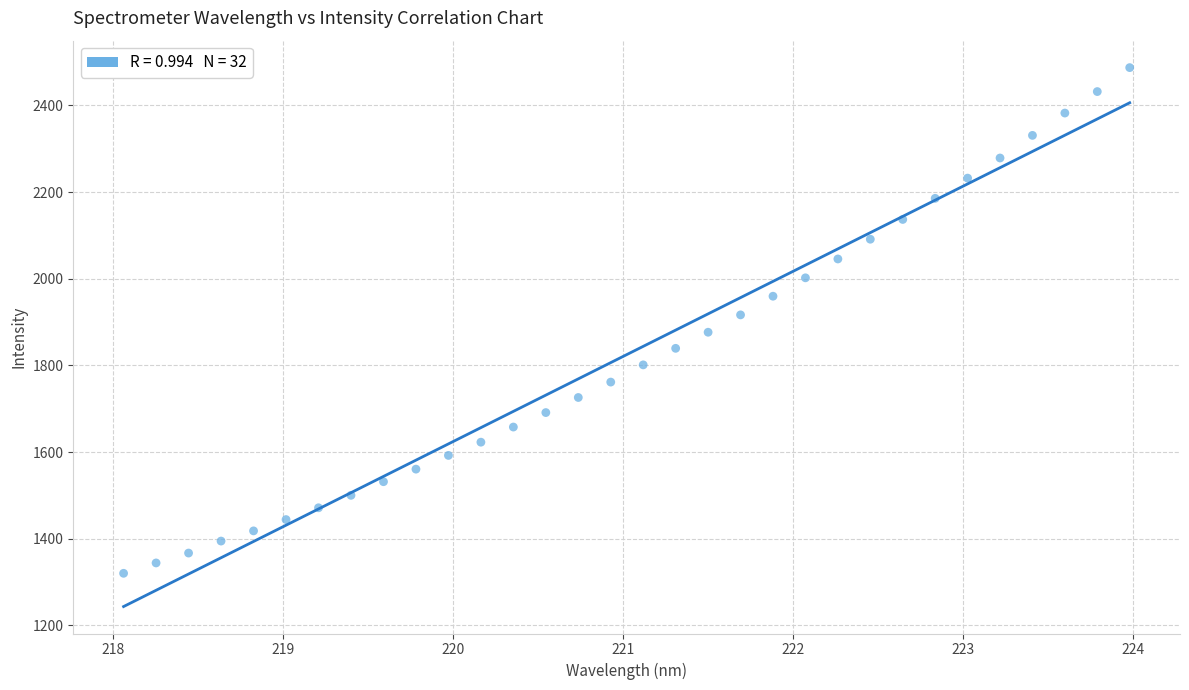

What is the range of Y values (max minus min)?

1167.1